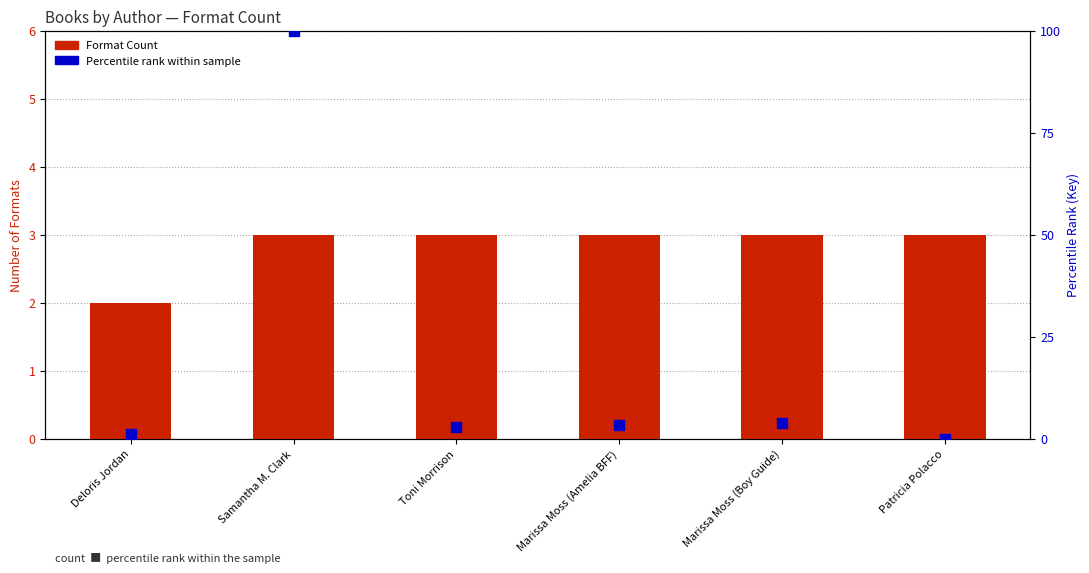

Which series has the largest total across all categories?

Percentile rank within sample